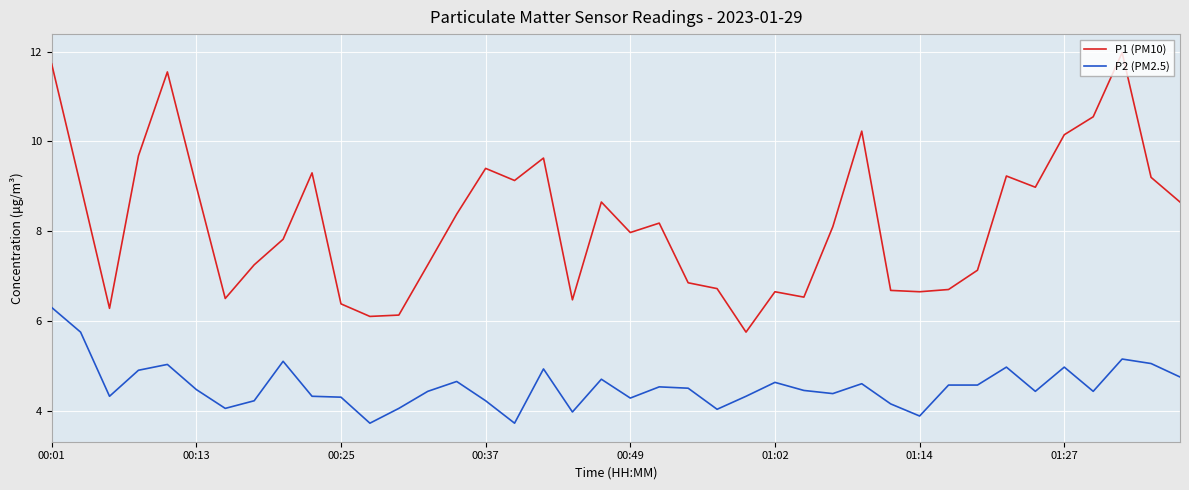

What is the maximum value shown in the chart?

12.0